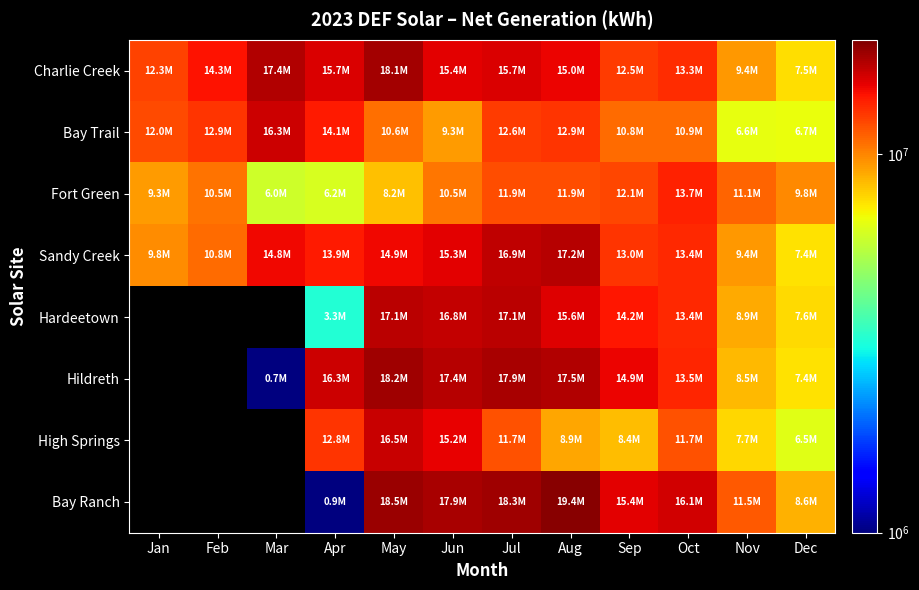

What is the approximate value of Bay Trail at Jan?

12040000.0